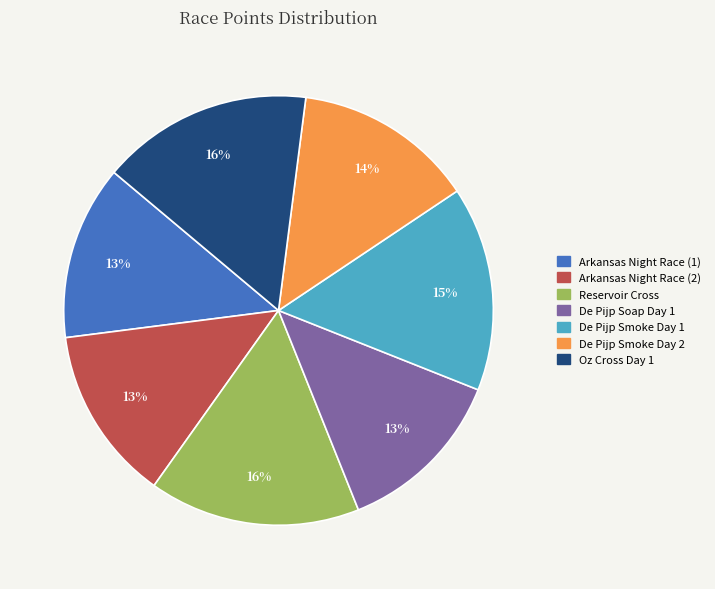

The Oz Cross Day 1 slice represents 24% of the pie. True or false?

False